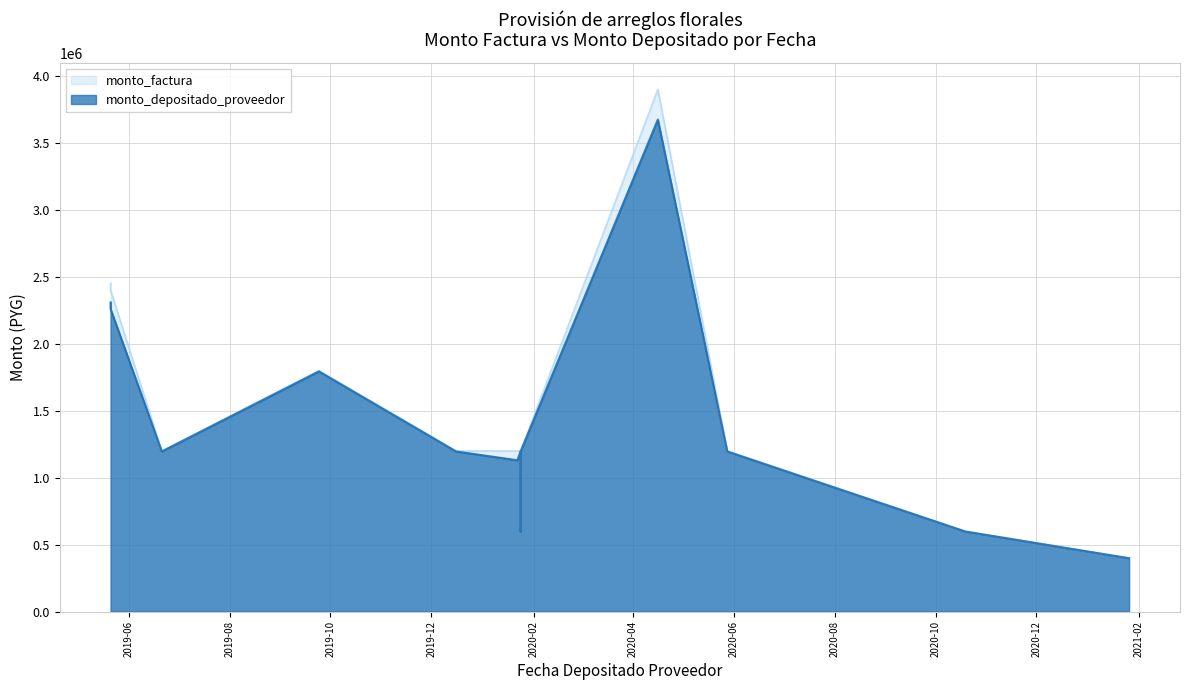

What is the sum of all monto_factura values?

20552000